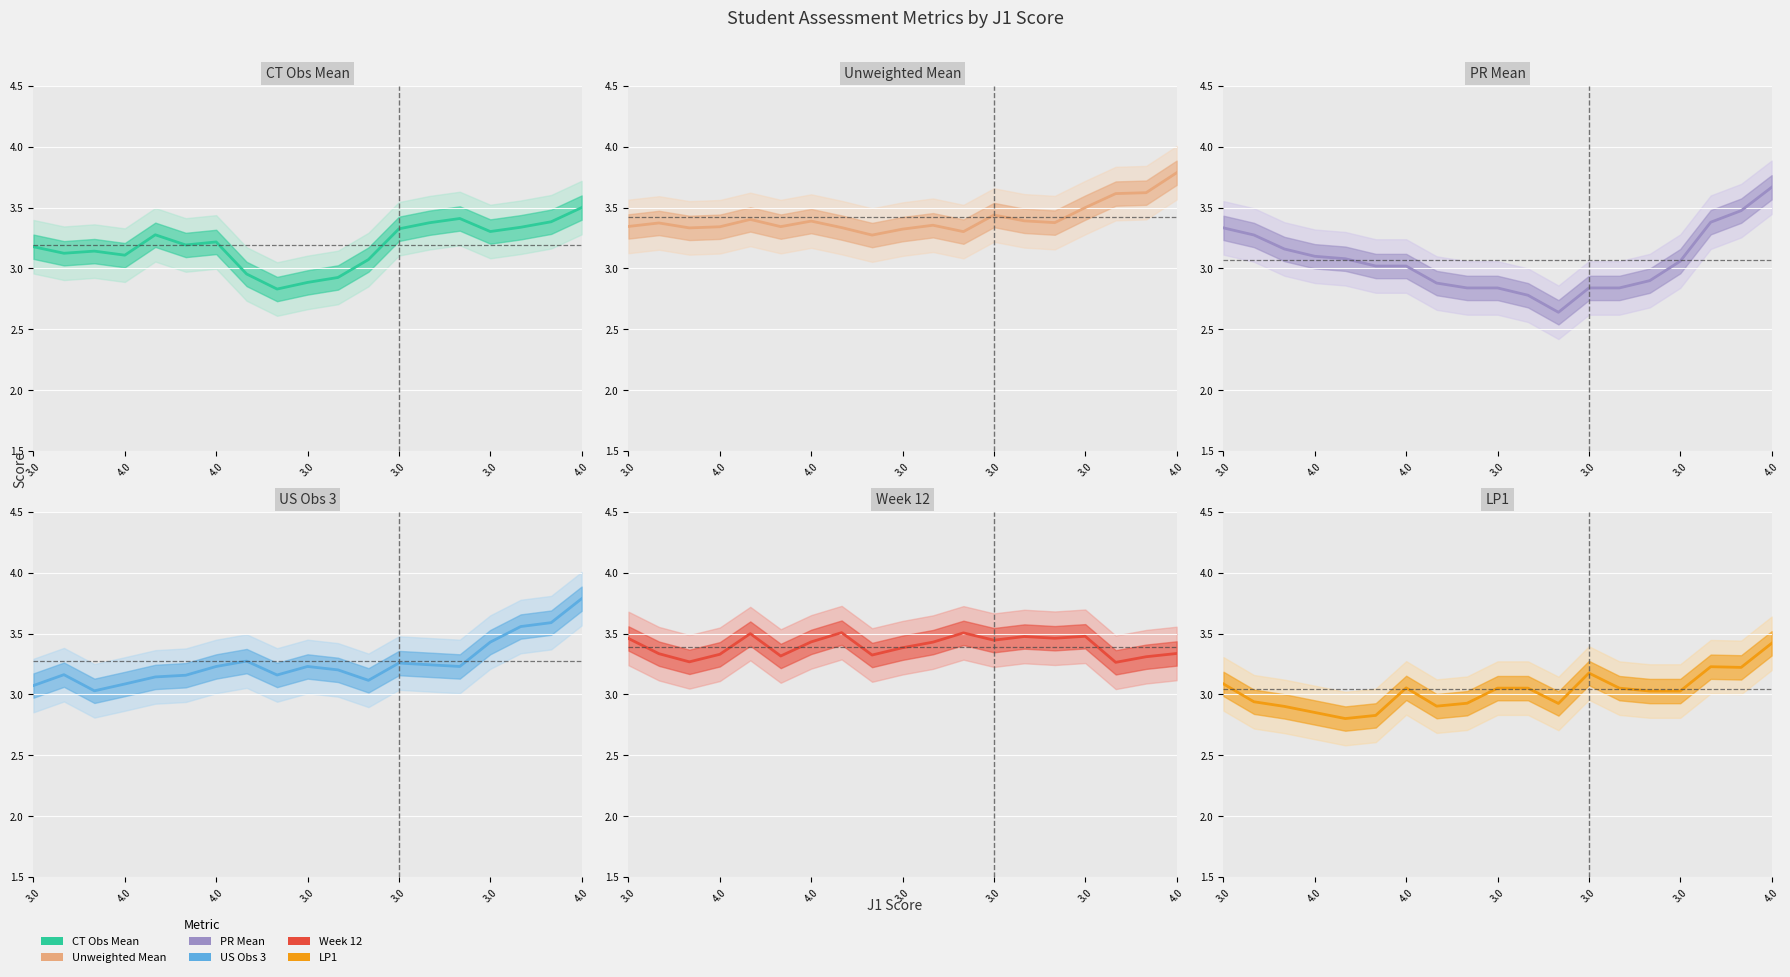

Which category has the highest value in the Unweighted Mean series?

4.0